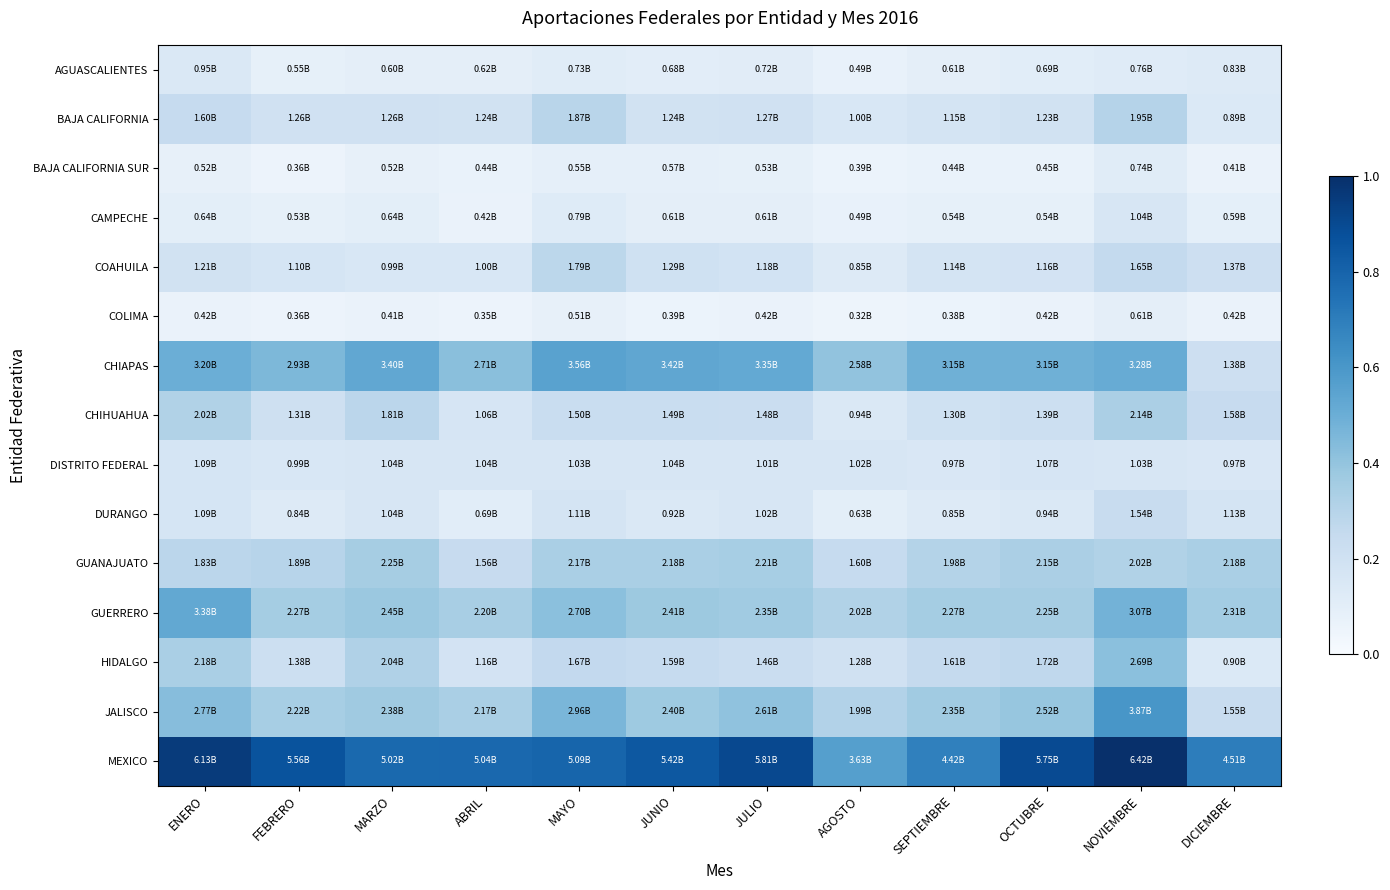

List the series in order of their peak value, highest first.

MEXICO, JALISCO, CHIAPAS, GUERRERO, HIDALGO, GUANAJUATO, CHIHUAHUA, BAJA CALIFORNIA, COAHUILA, DURANGO, DISTRITO FEDERAL, CAMPECHE, AGUASCALIENTES, BAJA CALIFORNIA SUR, COLIMA